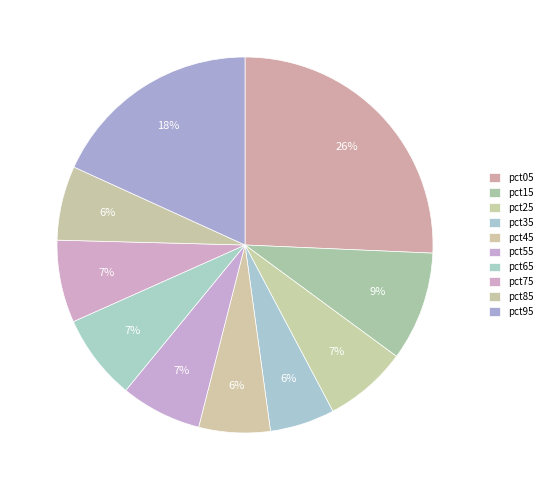

To the nearest percent, what percentage of the pie is pct05?

26%